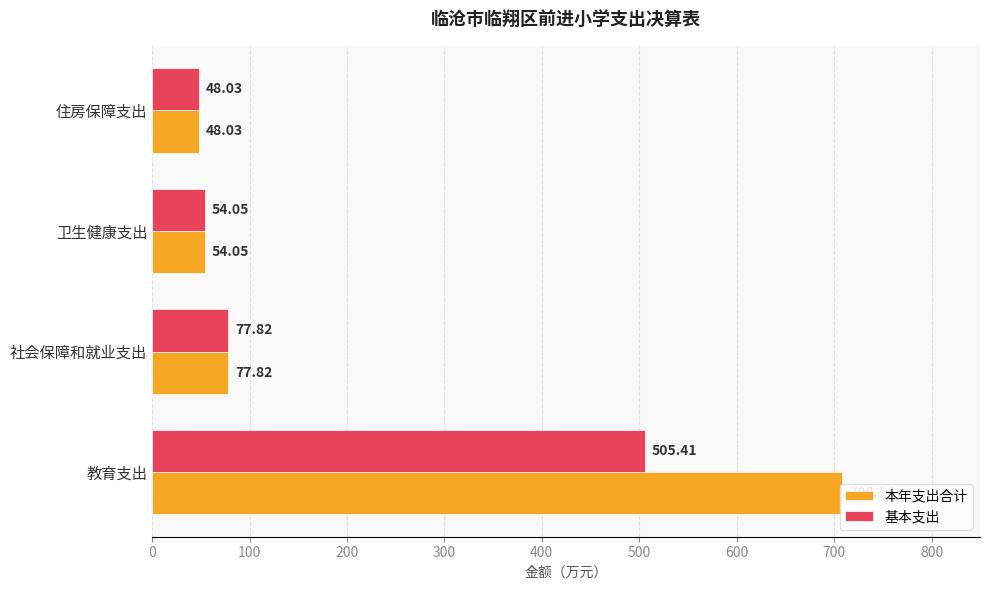

How many data points in 基本支出 are above 77?

2